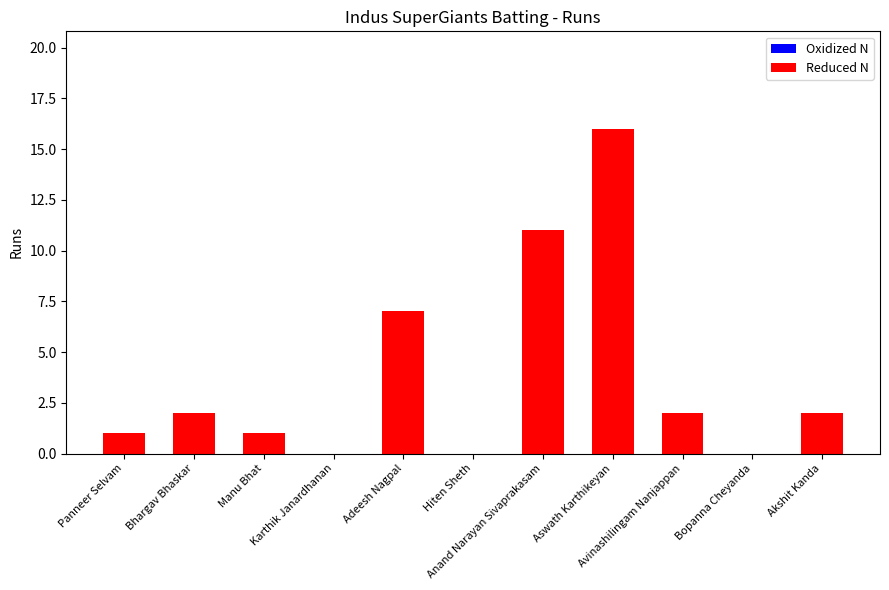

What is the maximum value shown in the chart?

16